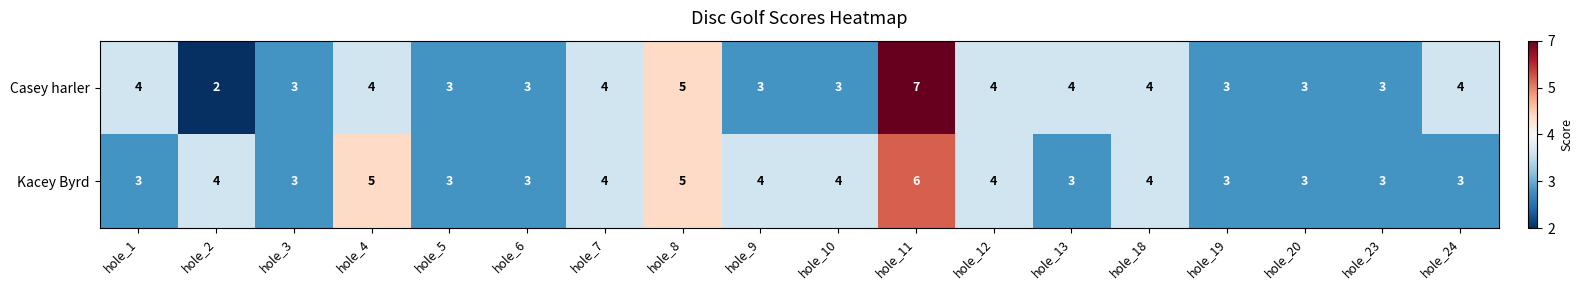

How many Casey harler values are between 3 and 4?

15